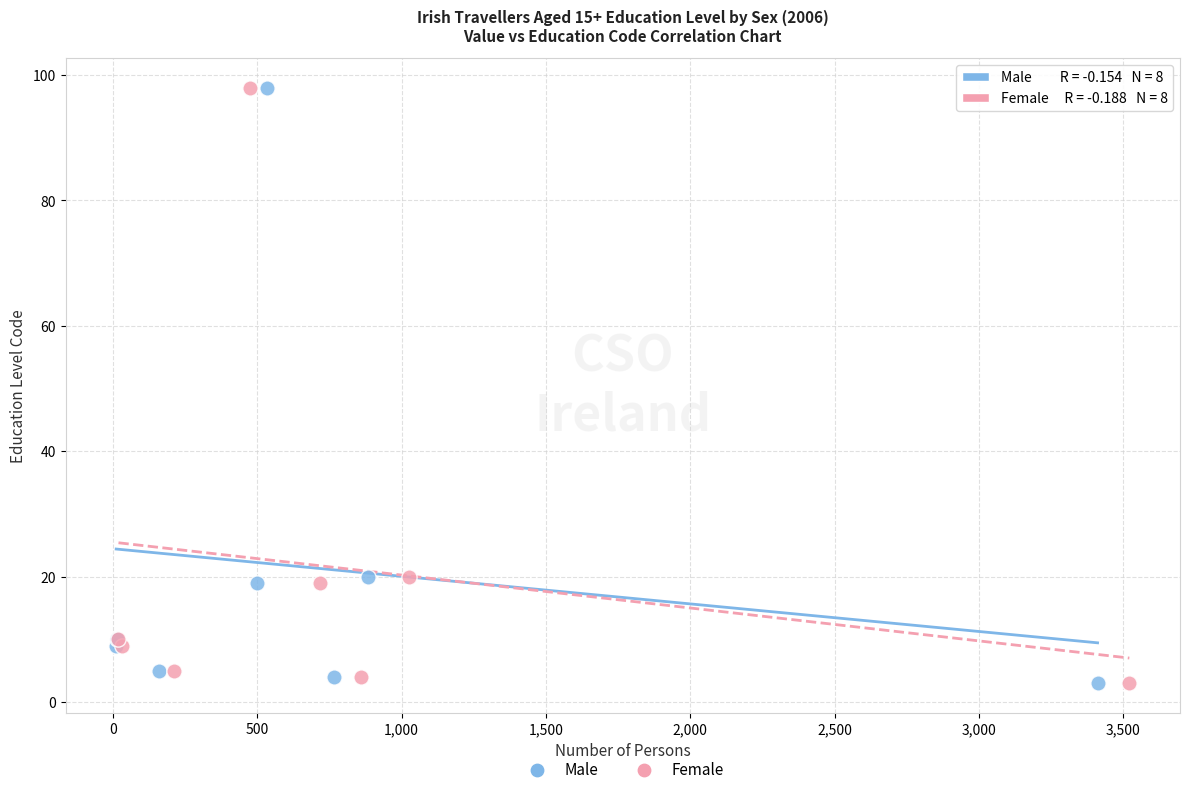

What are all the series names shown in the legend?

Male, Female